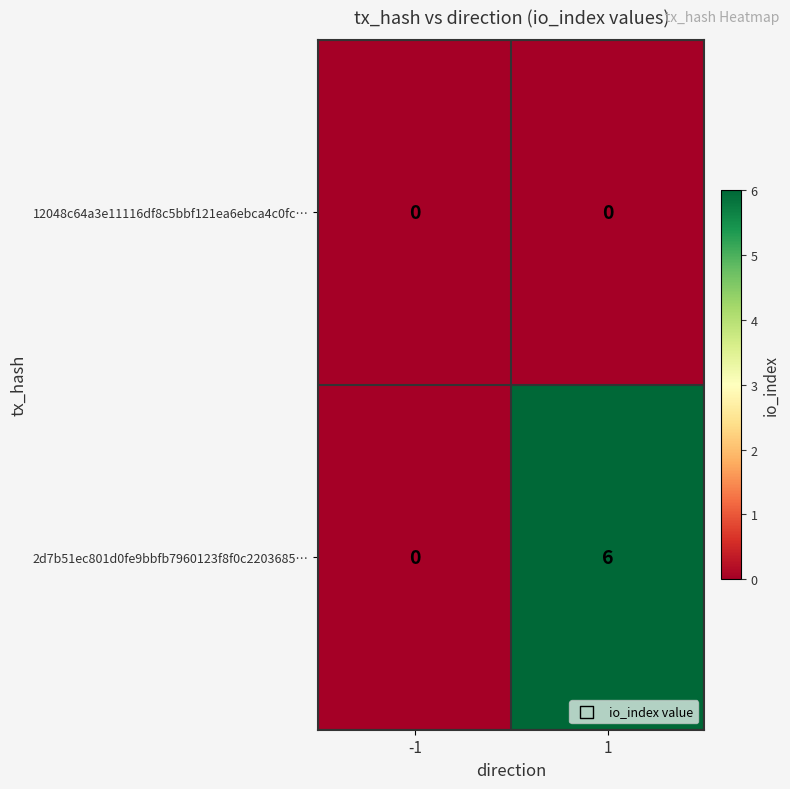

What is the total value across all series at 1?

6